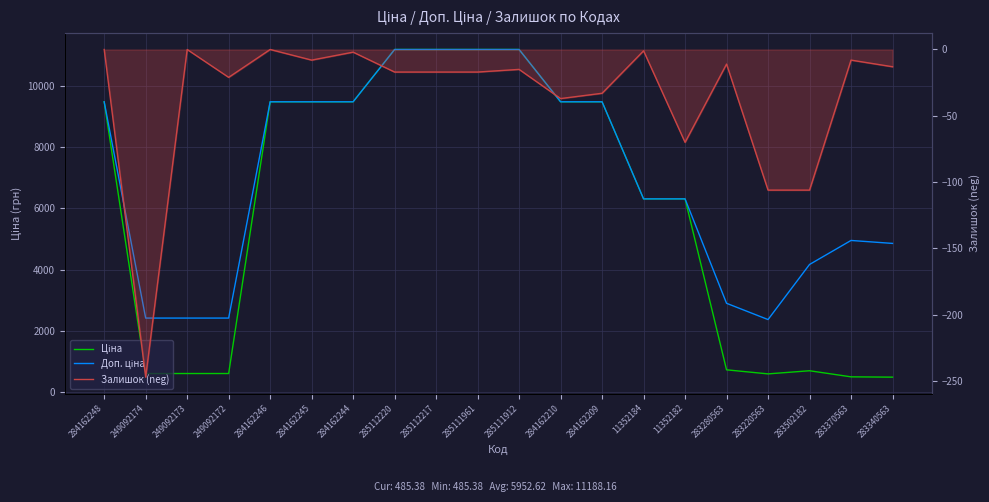

Between 284162246 and 249092172, which is larger?

284162246